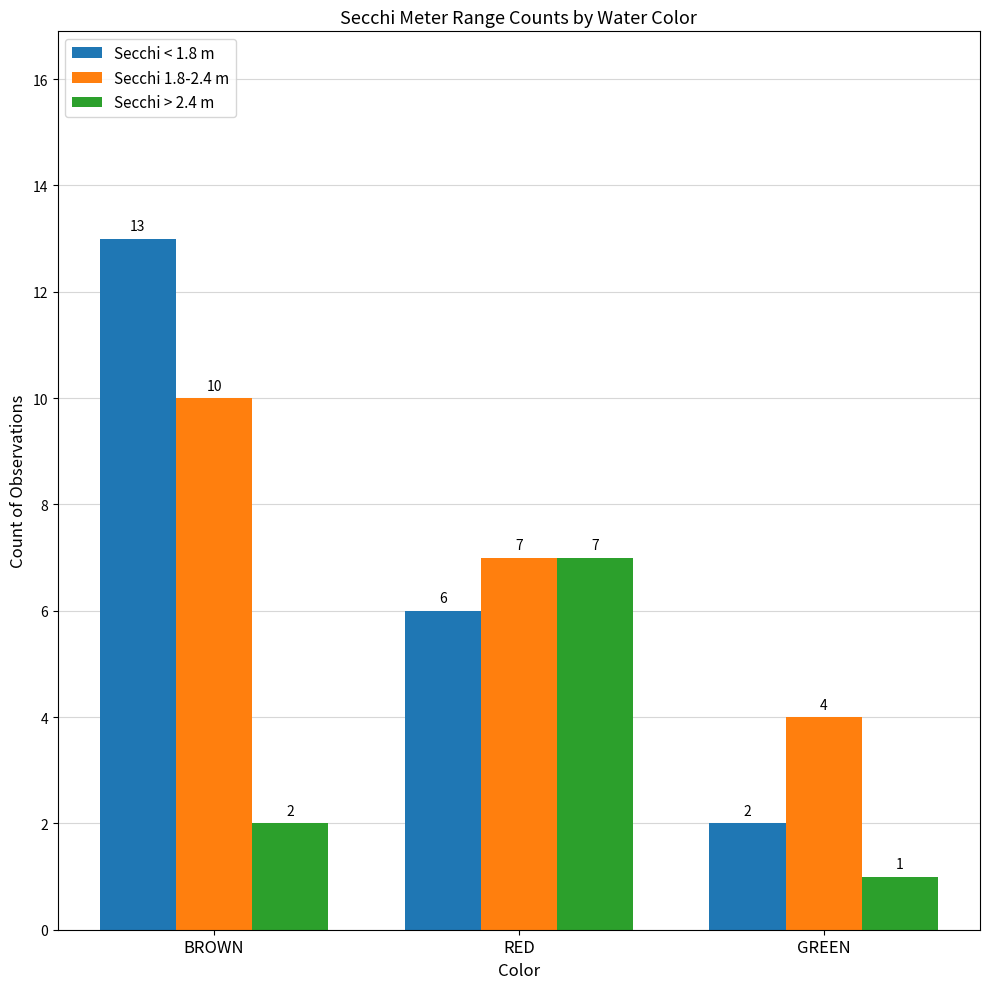

What value does the Secchi > 2.4 m series have at RED?

7